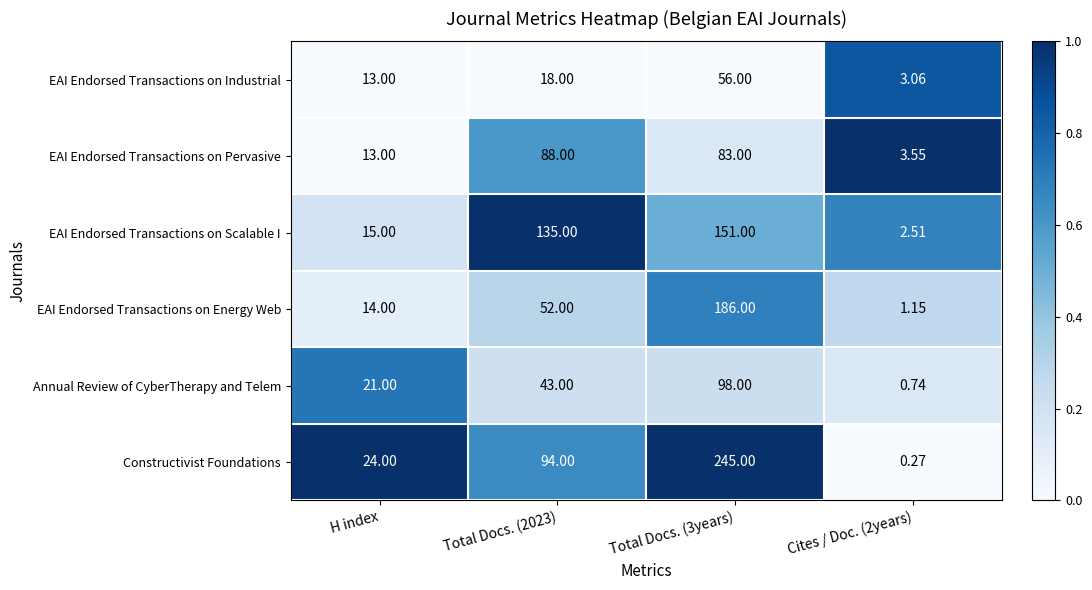

Between Total Docs. (2023) and Total Docs. (3years), which series saw the biggest shift?

Constructivist Foundations